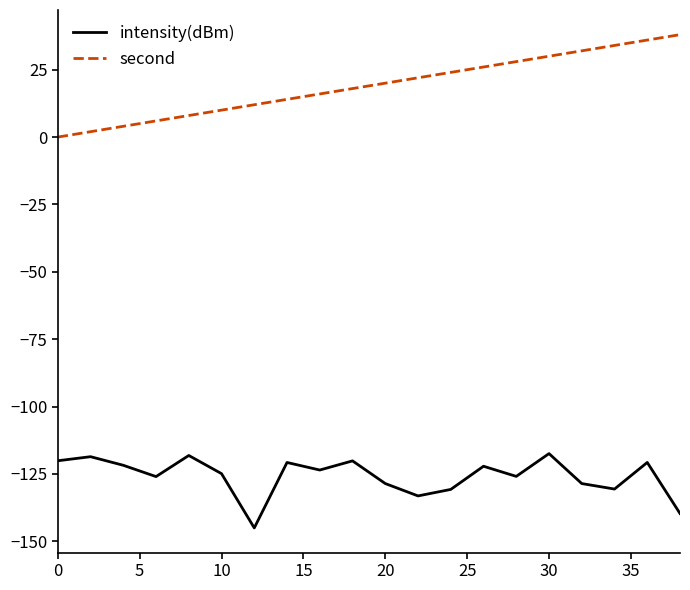

Rank the series by their average value, from lowest to highest.

intensity(dBm), second